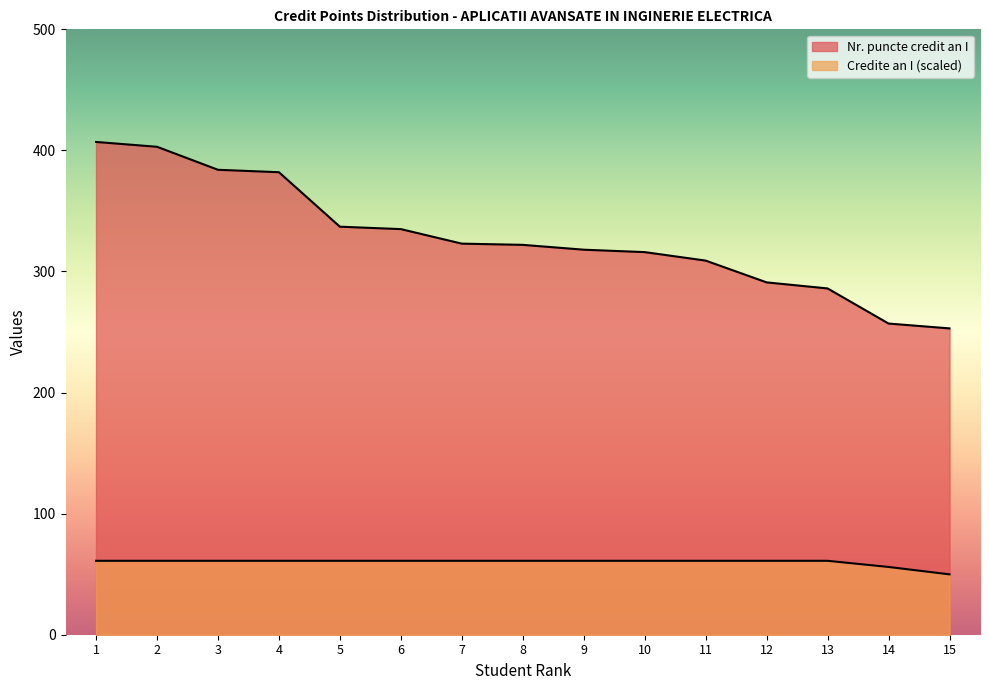

True or false: Credite an I and Nr. puncte credit an I cross at least once.

False